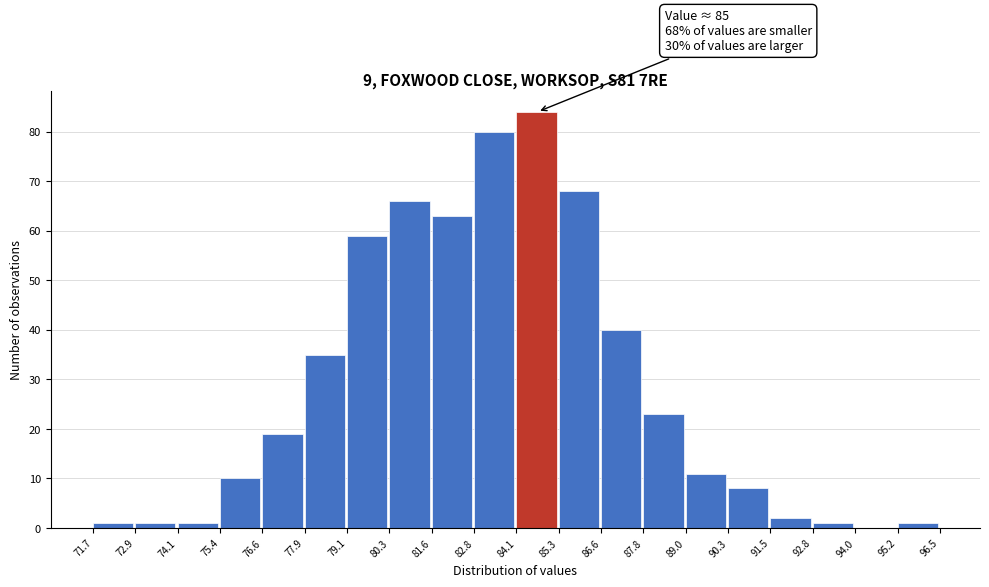

Which range on the x-axis has the tallest bar?

84.1 to 85.3